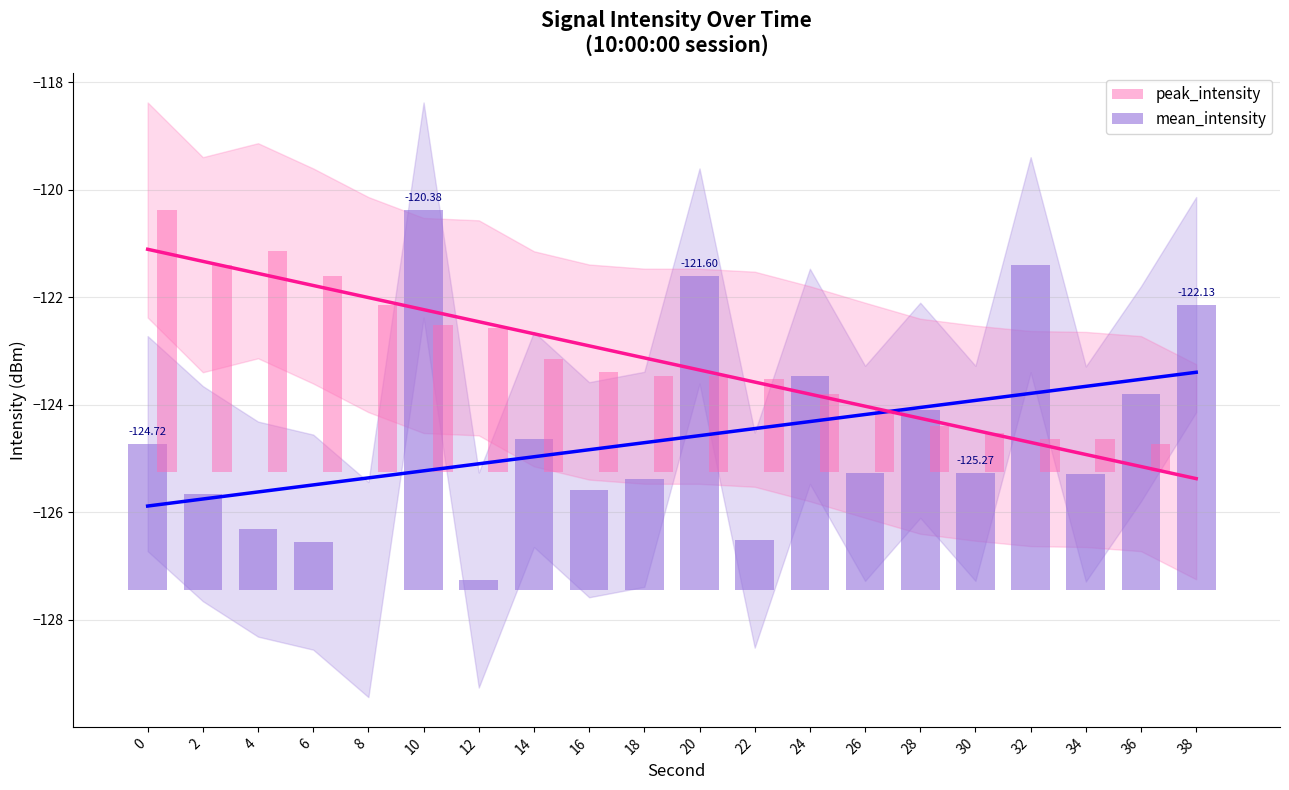

Which series has the widest spread of values?

mean_intensity